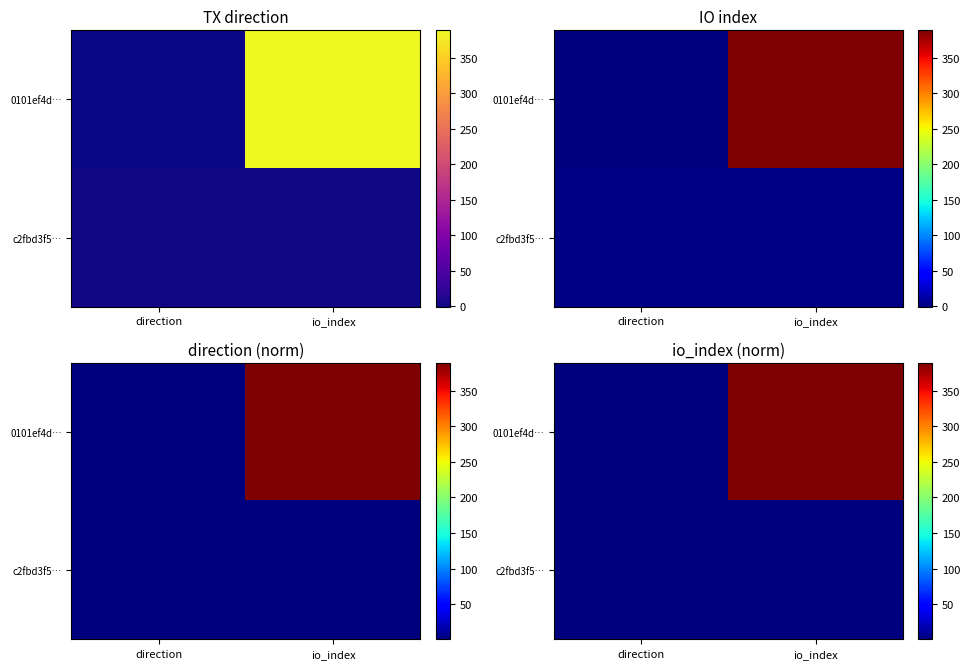

Is the value of c2fbd3f5… at io_index greater than the value of 0101ef4d… at io_index?

No